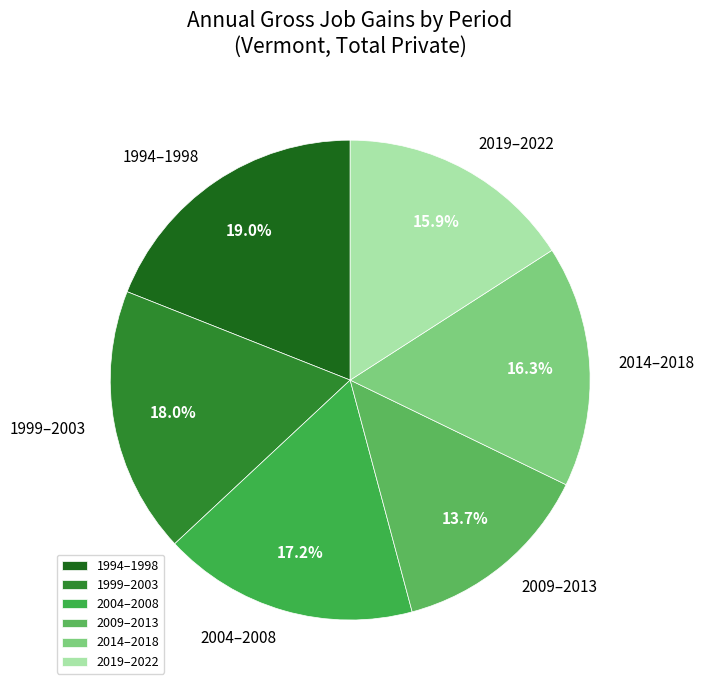

Is the sum of 2019–2022 and 2009–2013 greater than half?

No